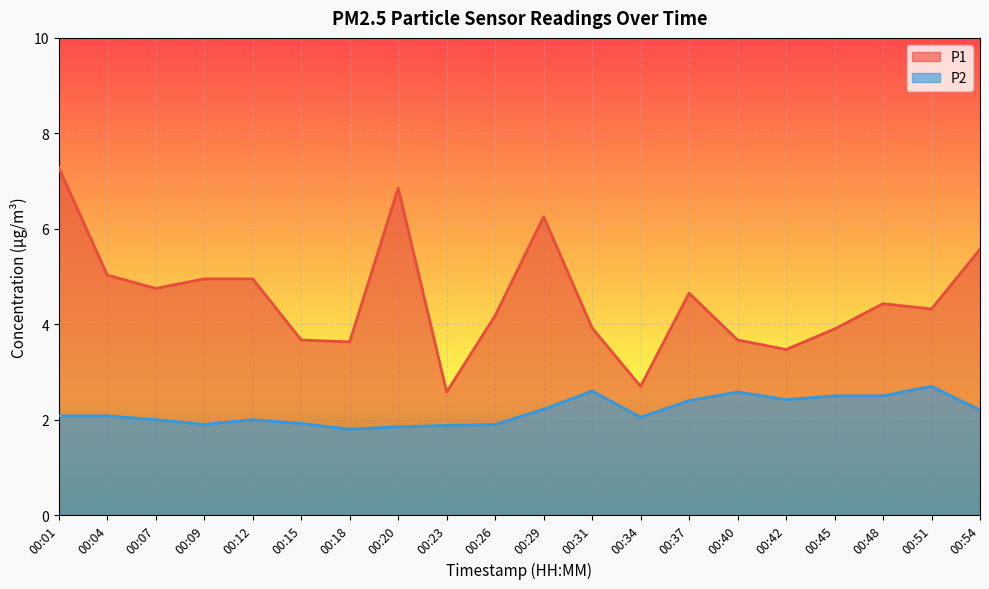

Where is P1 nearest to the value 4?

00:31